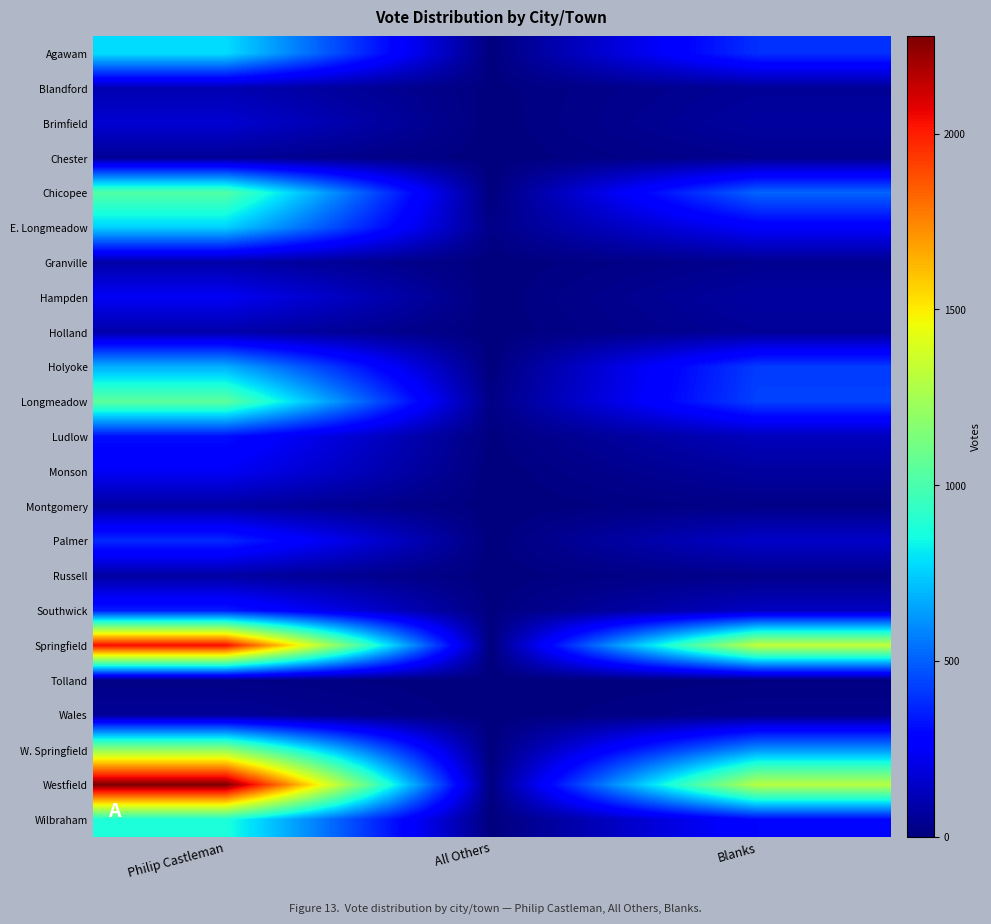

Reading right to left, transcribe all the data shown in this chart.

Agawam: Blanks=392	All Others=1	Philip Castleman=781
Blandford: Blanks=50	All Others=4	Philip Castleman=103
Brimfield: Blanks=67	All Others=1	Philip Castleman=167
Chester: Blanks=35	All Others=0	Philip Castleman=50
Chicopee: Blanks=510	All Others=0	Philip Castleman=1024
E. Longmeadow: Blanks=259	All Others=20	Philip Castleman=754
Granville: Blanks=36	All Others=0	Philip Castleman=83
Hampden: Blanks=70	All Others=1	Philip Castleman=239
Holland: Blanks=52	All Others=0	Philip Castleman=89
Holyoke: Blanks=421	All Others=0	Philip Castleman=678
Longmeadow: Blanks=432	All Others=15	Philip Castleman=1053
Ludlow: Blanks=125	All Others=5	Philip Castleman=317
Monson: Blanks=66	All Others=0	Philip Castleman=243
Montgomery: Blanks=20	All Others=0	Philip Castleman=73
Palmer: Blanks=148	All Others=0	Philip Castleman=378
Russell: Blanks=28	All Others=2	Philip Castleman=72
Southwick: Blanks=134	All Others=5	Philip Castleman=346
Springfield: Blanks=1331	All Others=0	Philip Castleman=2043
Tolland: Blanks=8	All Others=0	Philip Castleman=17
Wales: Blanks=27	All Others=1	Philip Castleman=53
W. Springfield: Blanks=619	All Others=0	Philip Castleman=1198
Westfield: Blanks=1301	All Others=6	Philip Castleman=2277
Wilbraham: Blanks=294	All Others=0	Philip Castleman=877